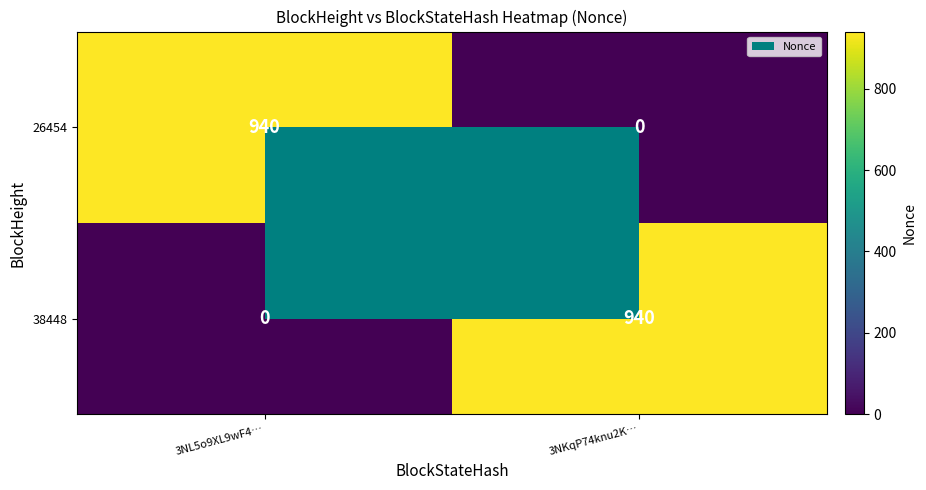

True or false: 38448 has a value of 1363 at 3NKqP74knu2K….

False